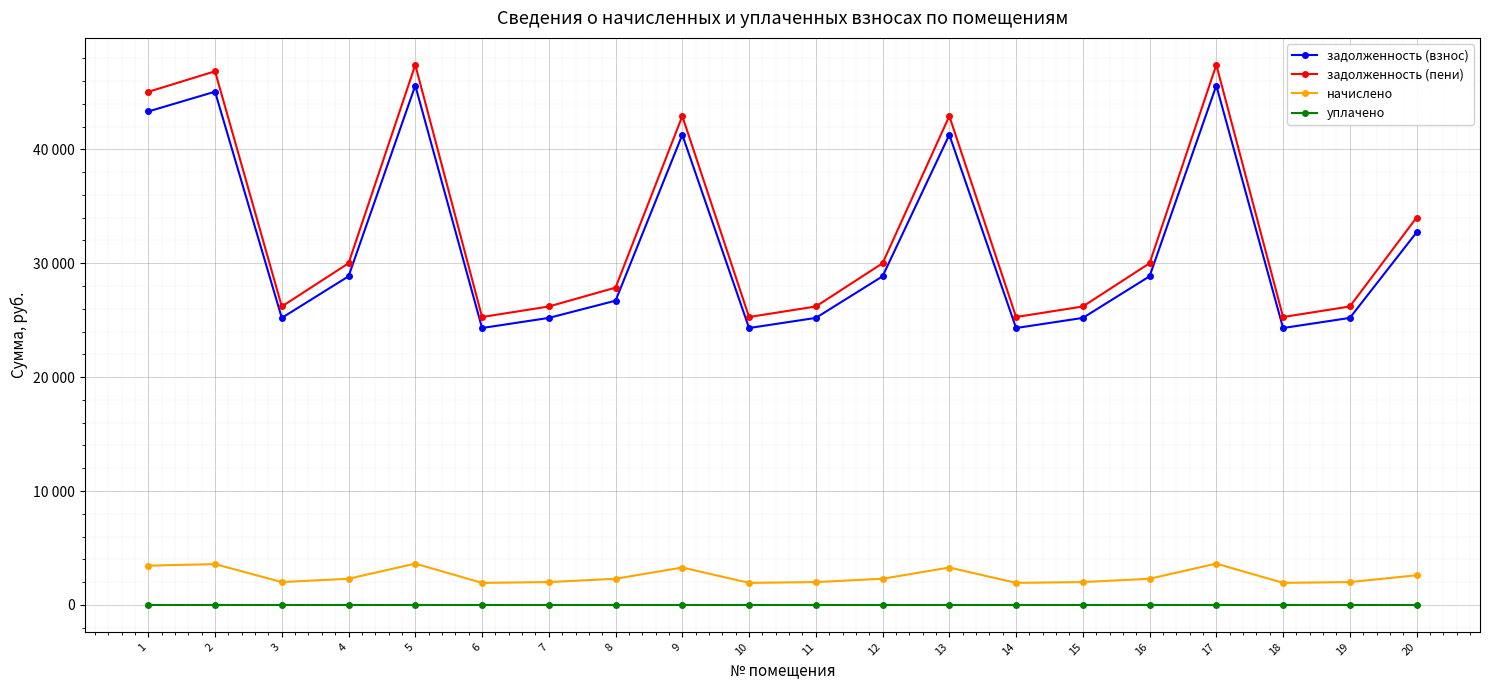

Is this an area chart (filled region under the line)?

No